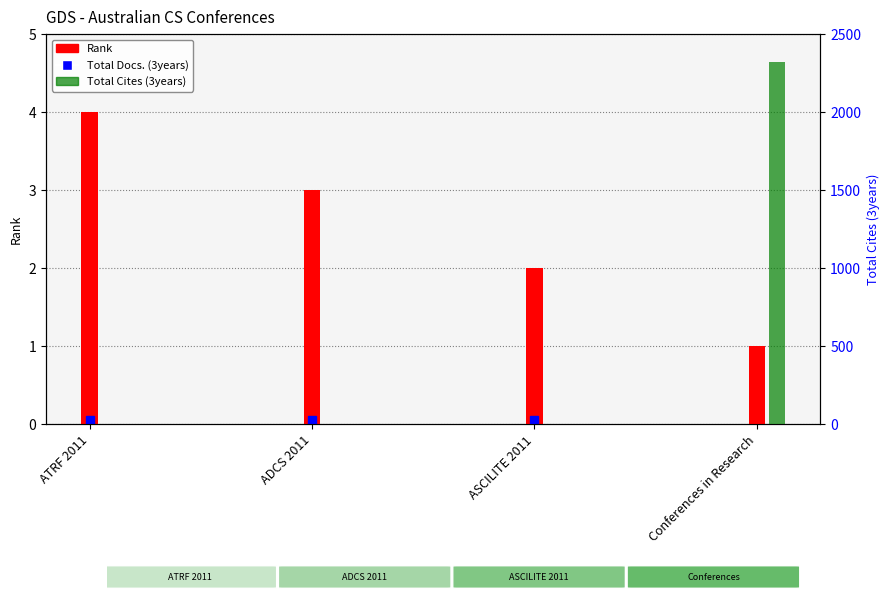

Which has a higher value, Conferences in Research or ATRF 2011?

ATRF 2011